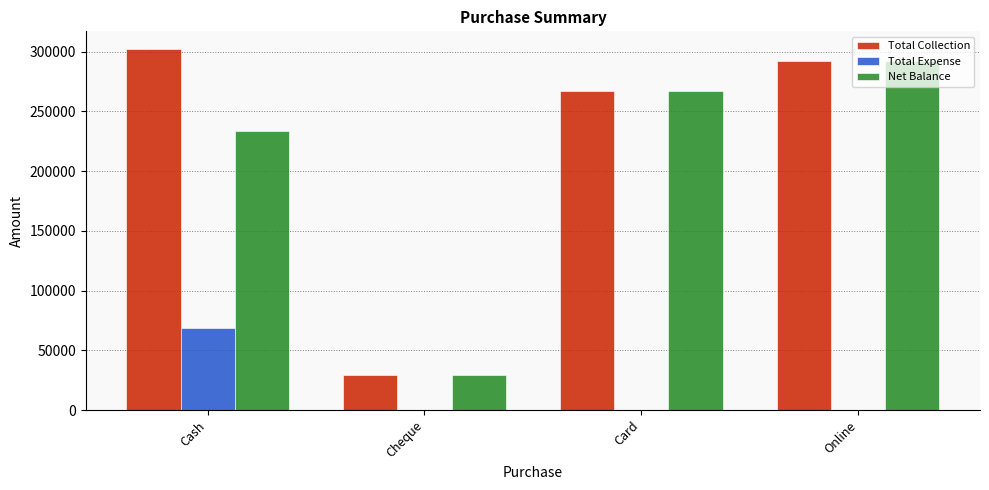

Is the value of Net Balance at Online greater than the value of Total Expense at Cash?

Yes